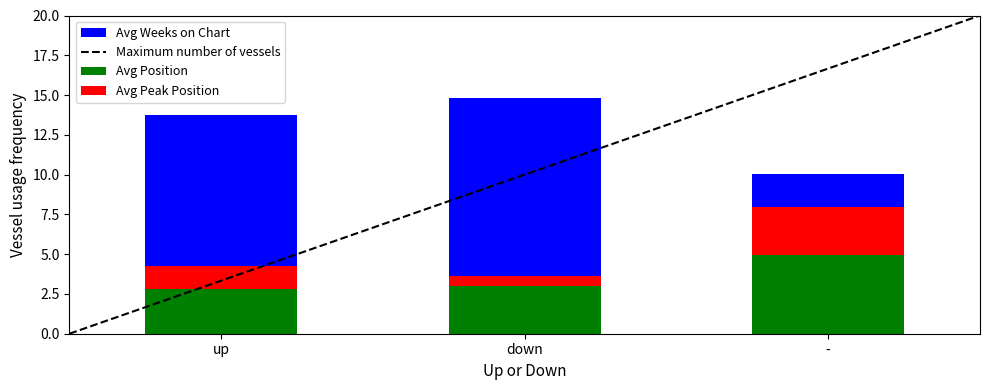

Between down and -, which is larger?

-